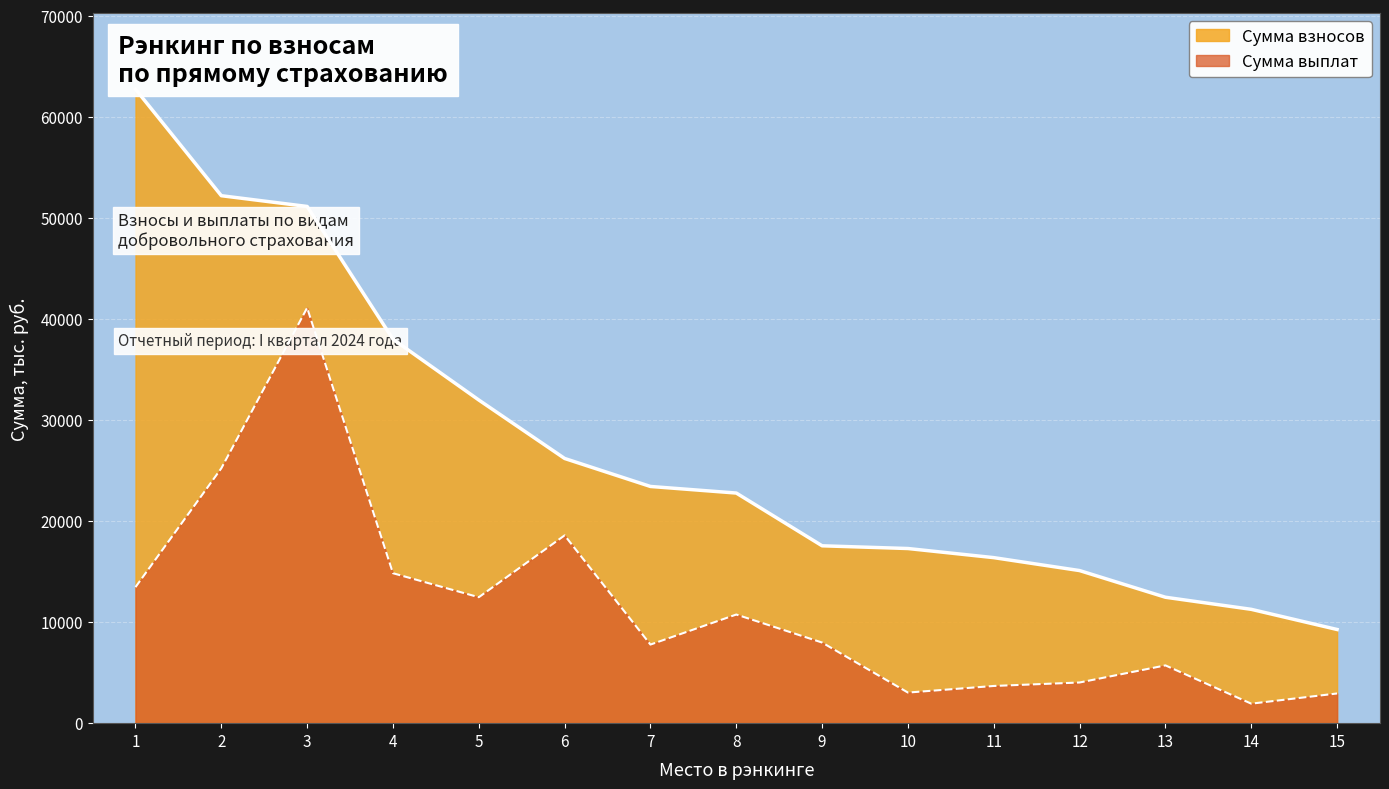

What is the lowest value of the Сумма взносов series?

9270.5